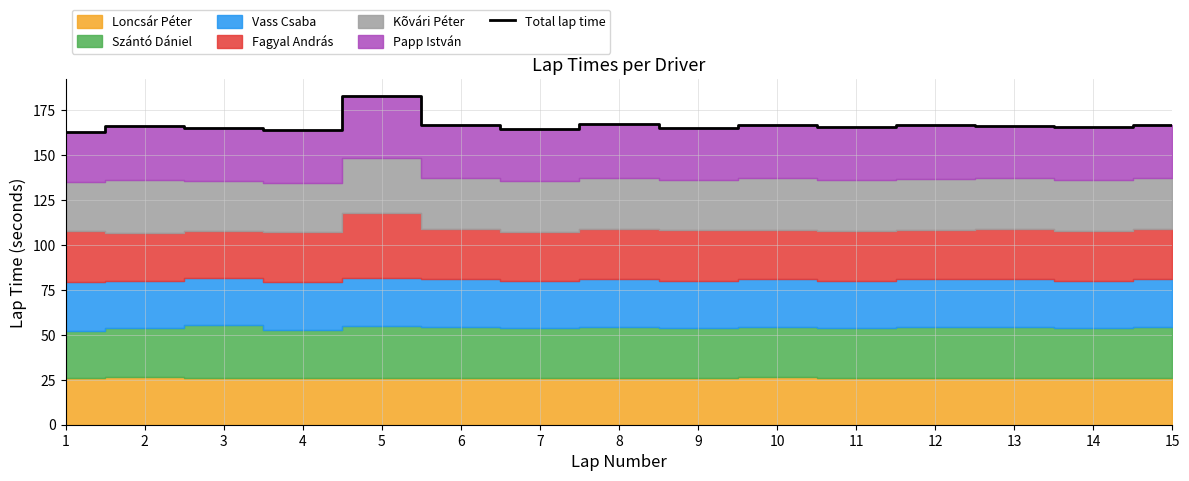

What is the approximate value at 12?

166.6